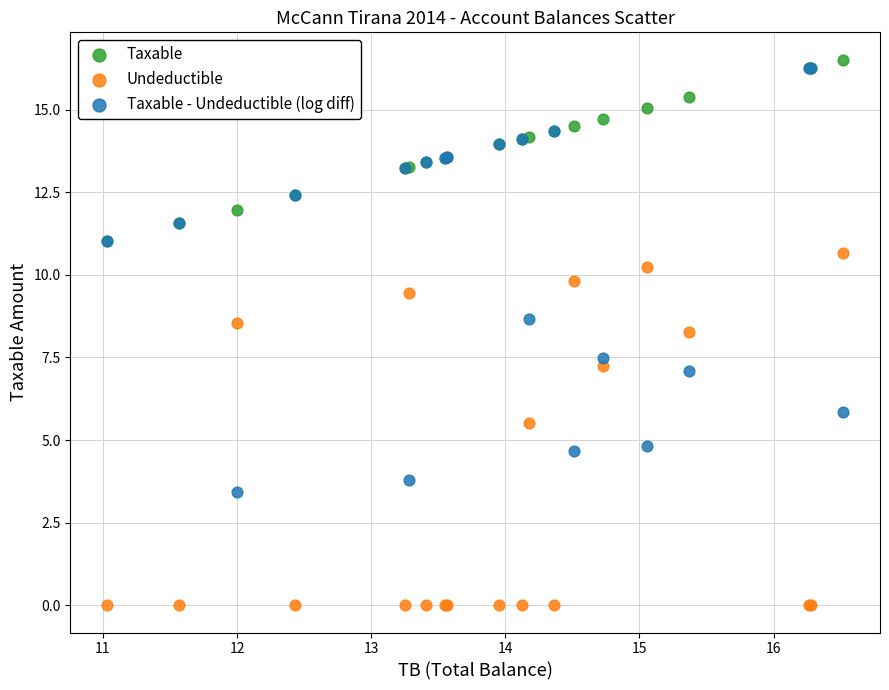

Which series contains the lowest Y value?

Undeductible